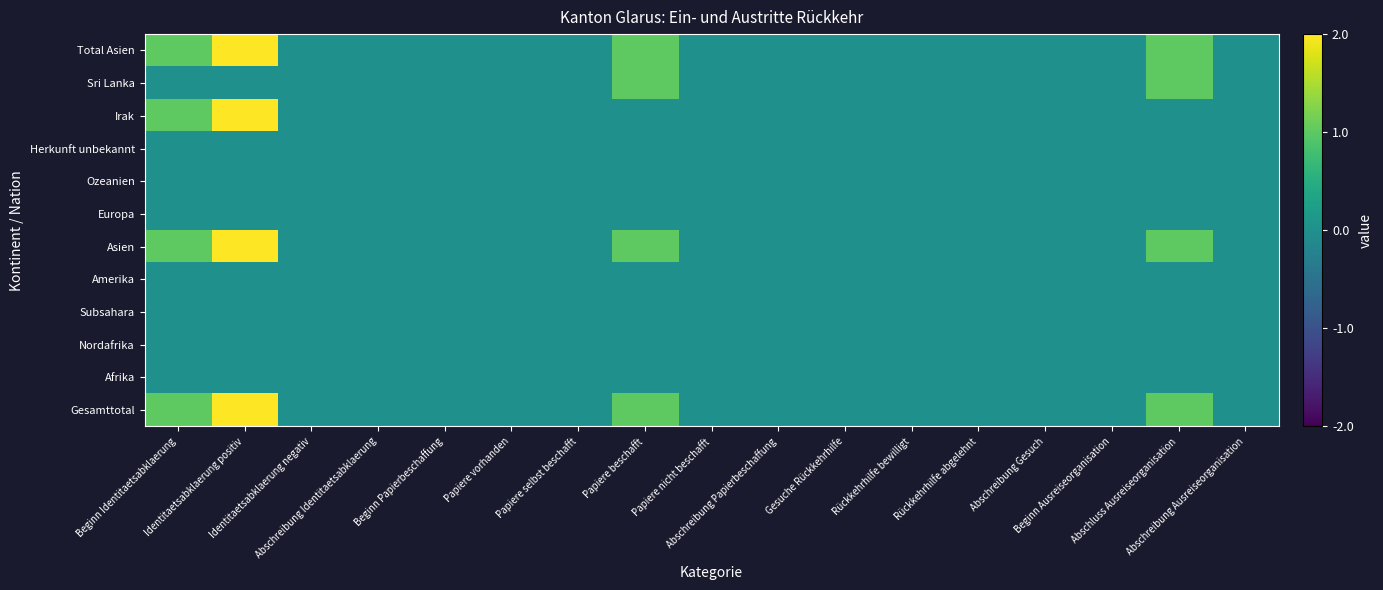

Which label corresponds to the largest value in the chart?

Identitaetsabklaerung positiv